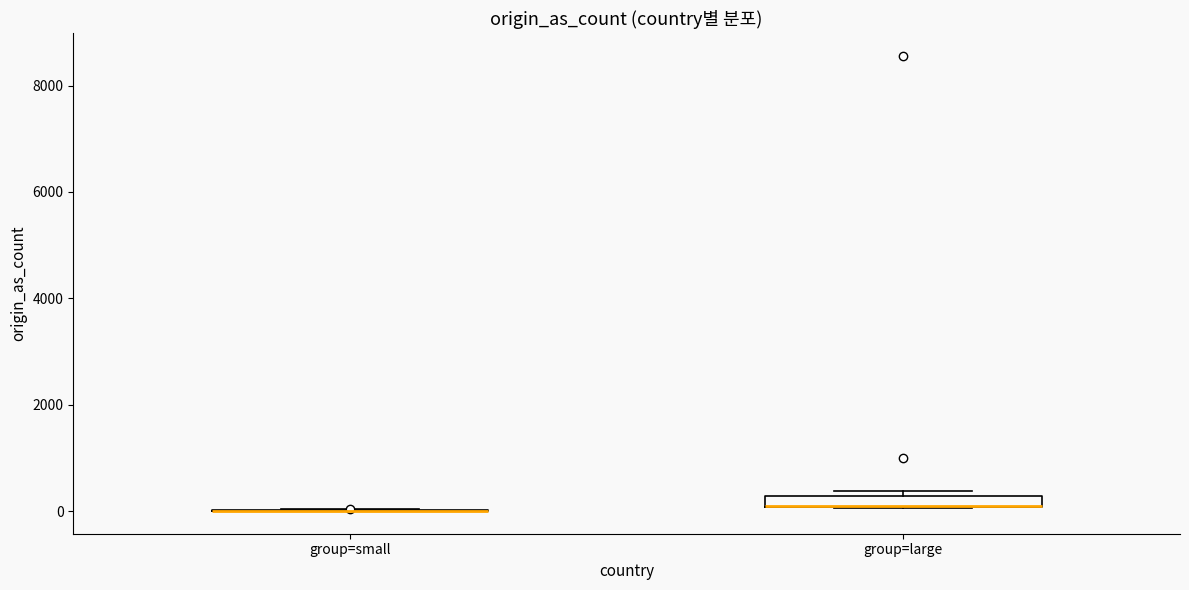

Where is the upper edge of the box for group=large on the y-axis? The values are not printed on the chart, so give them approximately, as read against the axis.

200